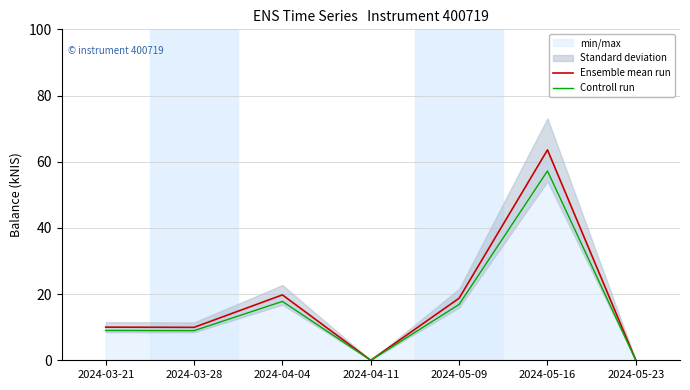

Which series changed the most between 2024-04-04 and 2024-04-11?

Ensemble mean run